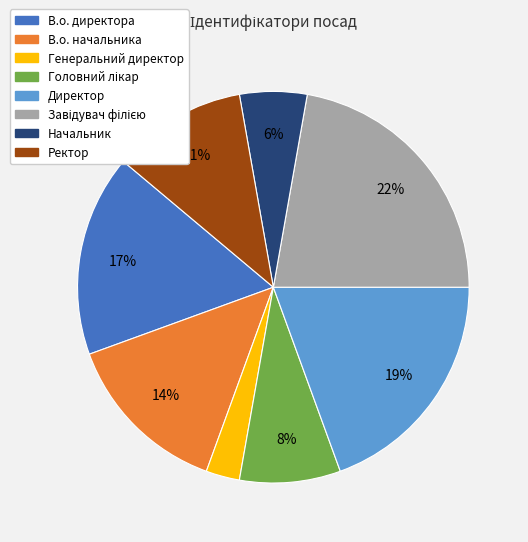

What is the smallest slice in the pie chart?

Генеральний директор